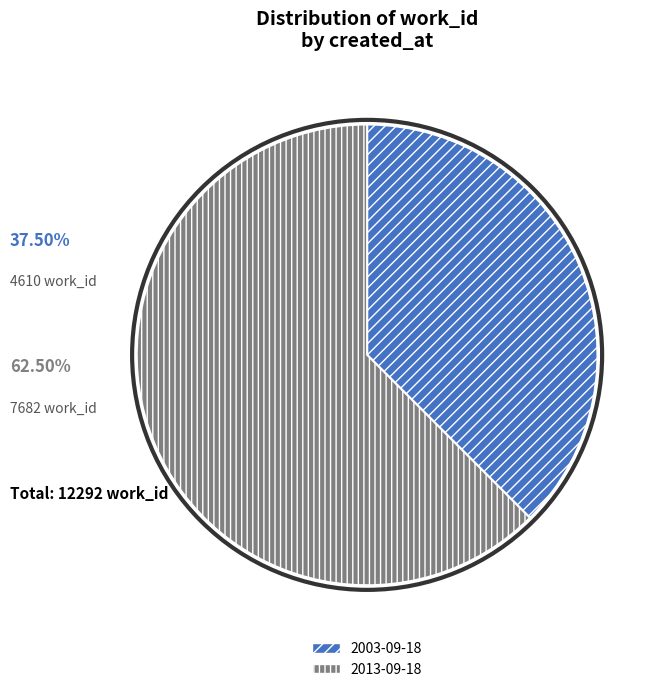

What is the ratio of the value at 2013-09-18 to the value at 2003-09-18?

1.7